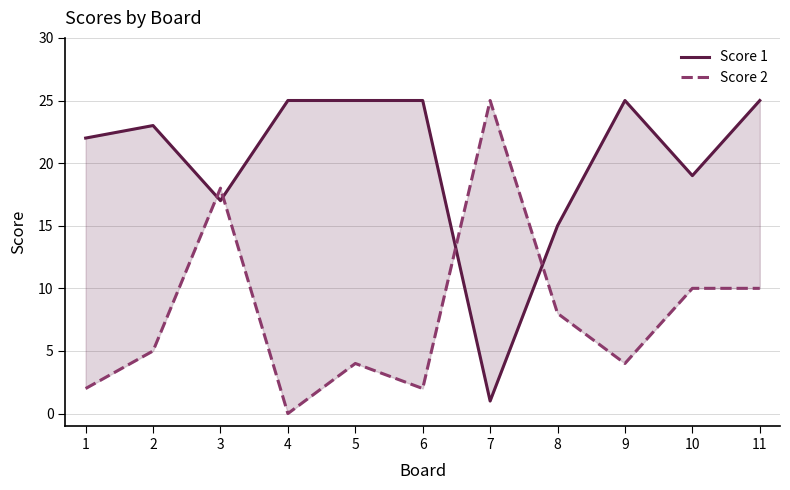

Which category has the lowest value in the Score 2 series?

4